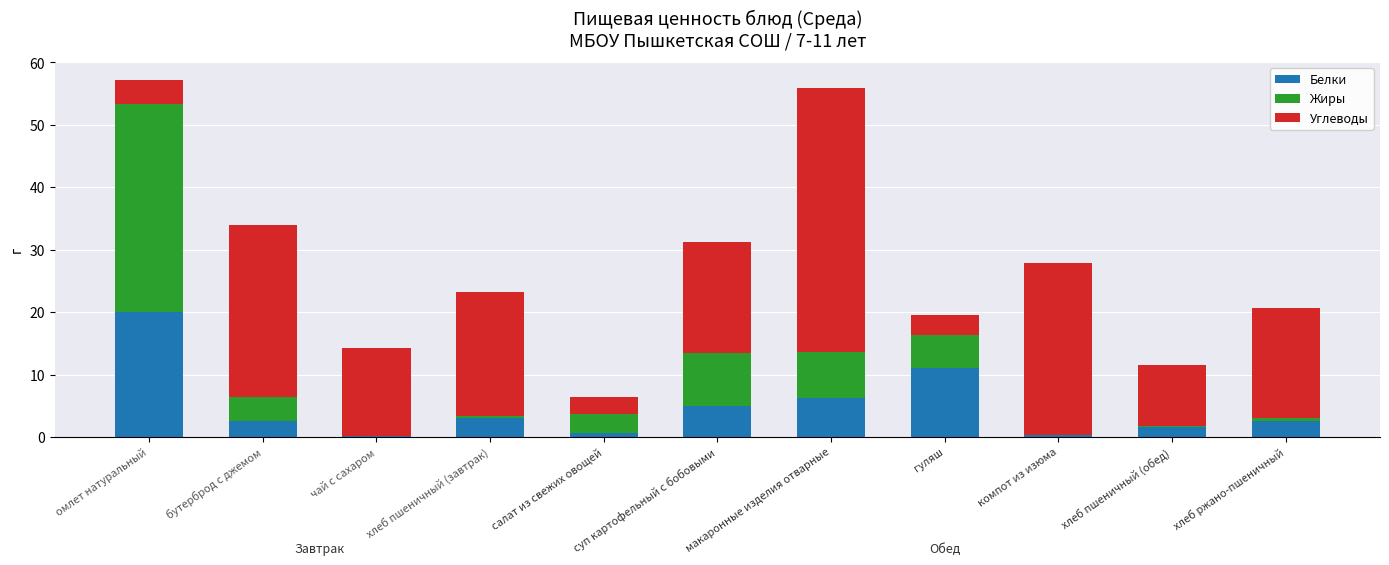

What is the total value across all series at гуляш?

19.5